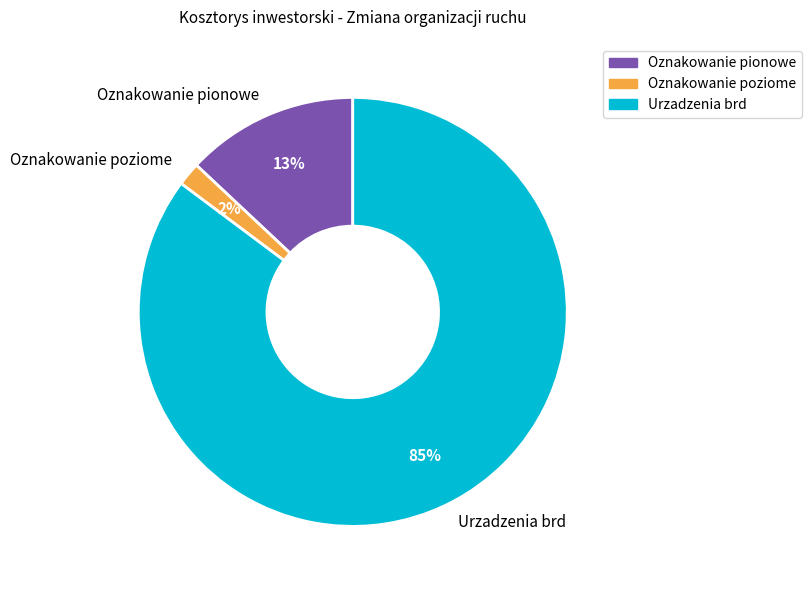

What percentage is the Oznakowanie poziome slice, to the nearest percent?

2%